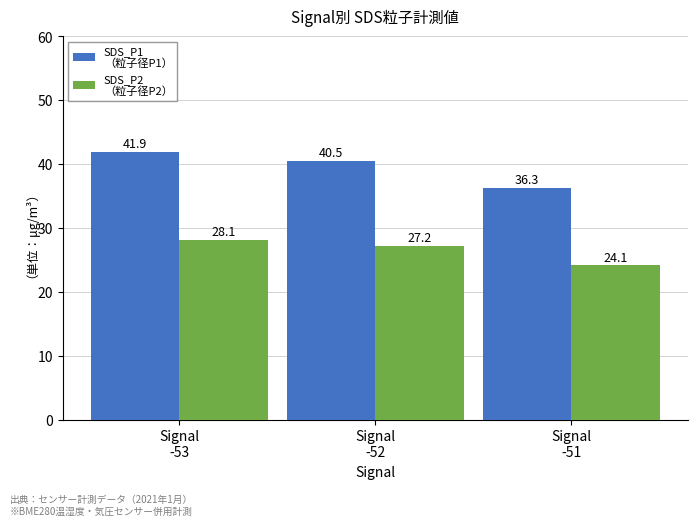

What is the minimum value shown in the chart?

24.1